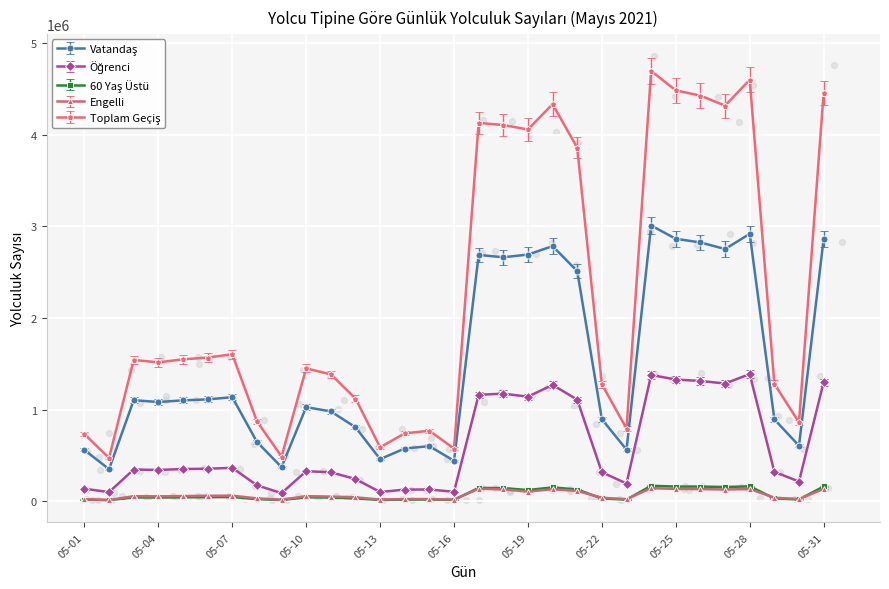

Which series contains the lowest Y value?

60 Yaş Üstü